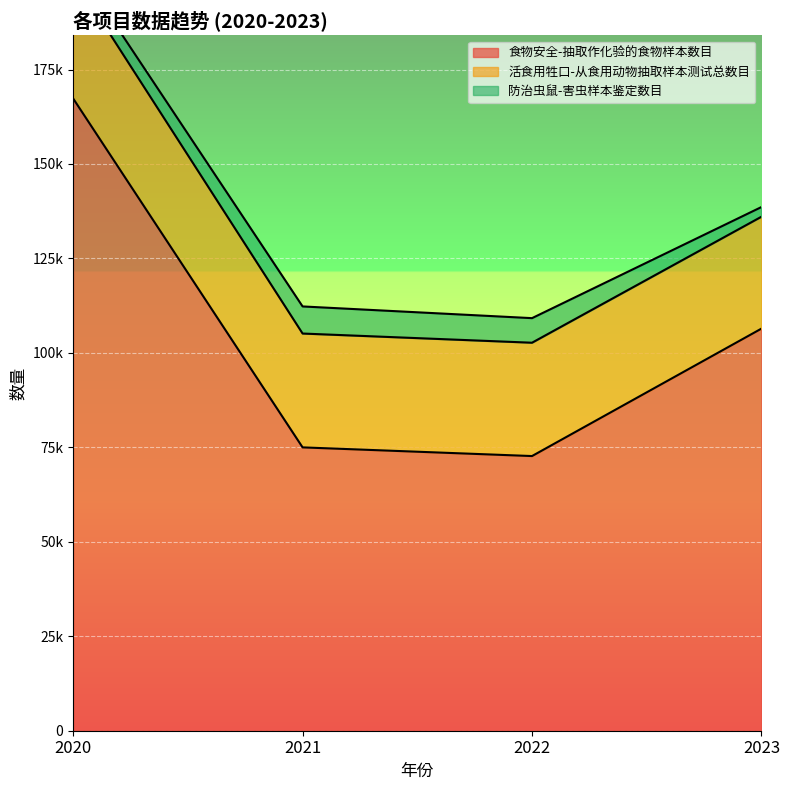

What are all the series names shown in the legend?

食物安全-抽取作化验的食物样本数目, 活食用牲口-从食用动物抽取样本测试总数目, 防治虫鼠-害虫样本鉴定数目